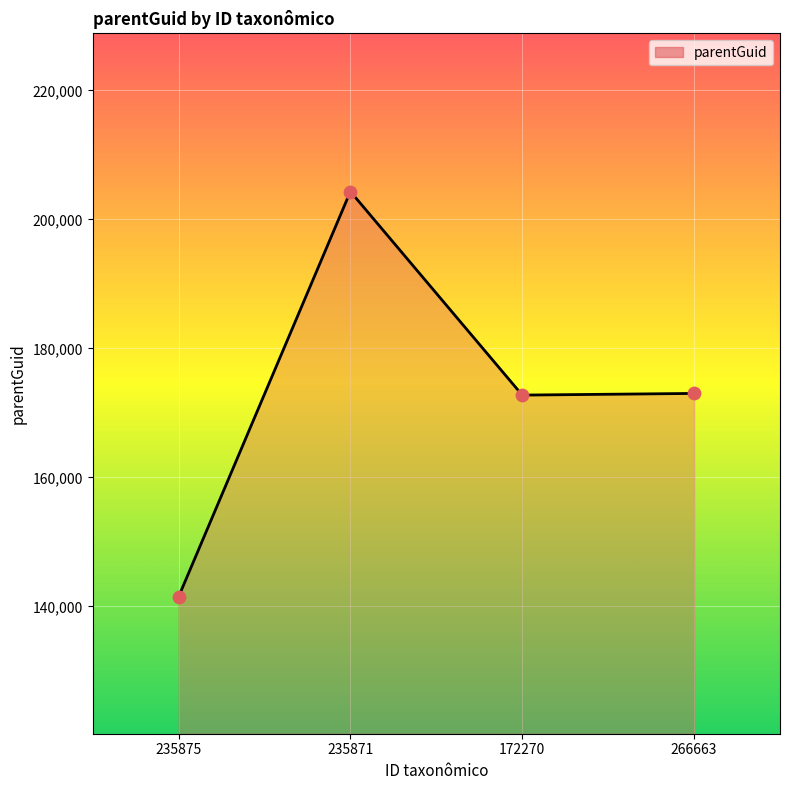

Which has a higher value, 266663 or 235875?

266663